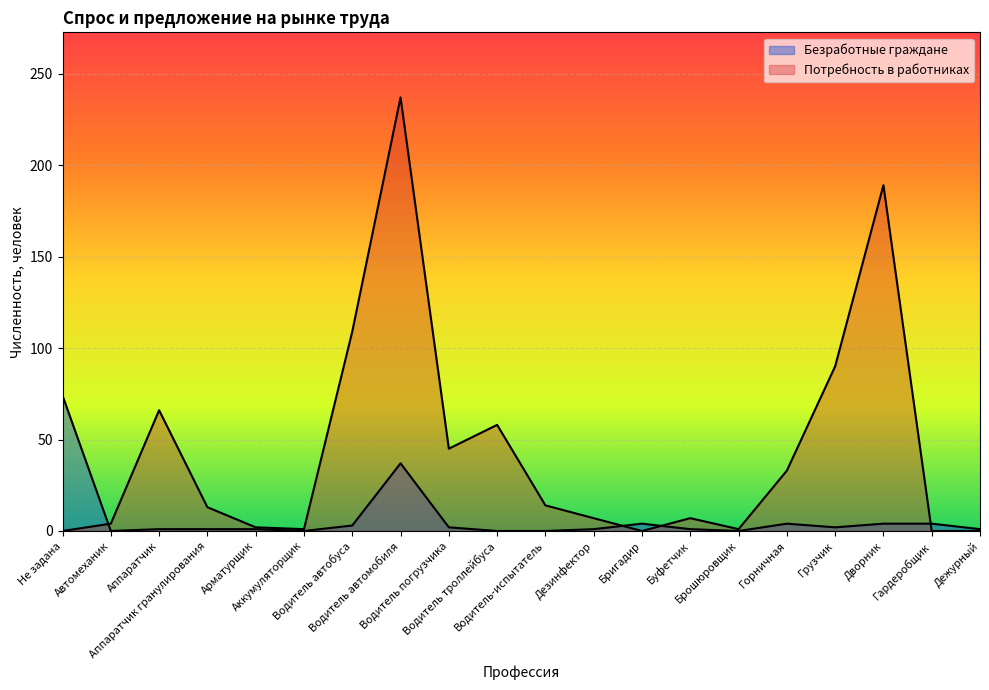

Rank the categories by Безработные граждане value from lowest to highest.

Автомеханик, Аккумуляторщик, Водитель троллейбуса, Водитель-испытатель, Брошюровщик, Аппаратчик, Аппаратчик гранулирования, Арматурщик, Дезинфектор, Буфетчик, Дежурный, Водитель погрузчика, Грузчик, Водитель автобуса, Бригадир, Горничная, Дворник, Гардеробщик, Водитель автомобиля, Не задана